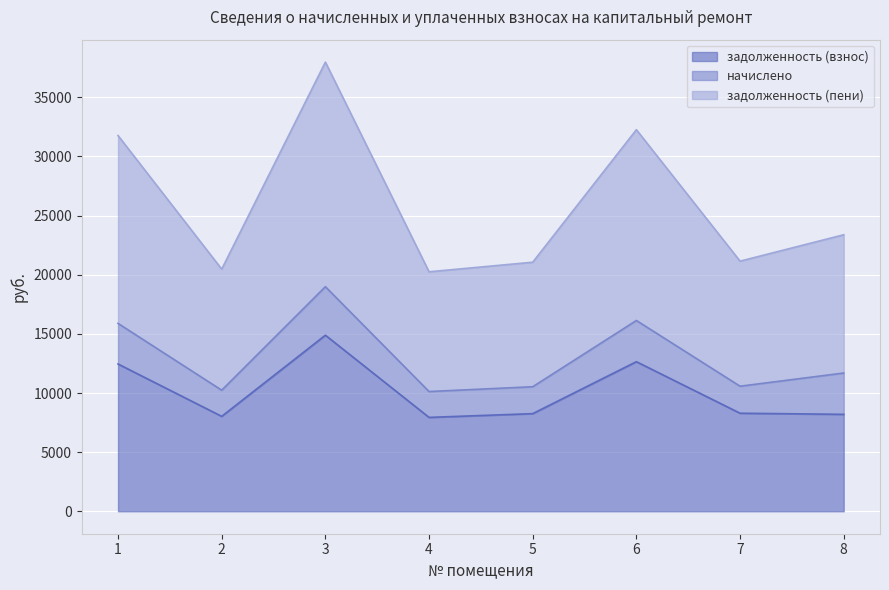

What is the lowest value of the задолженность (взнос) series?

7938.0